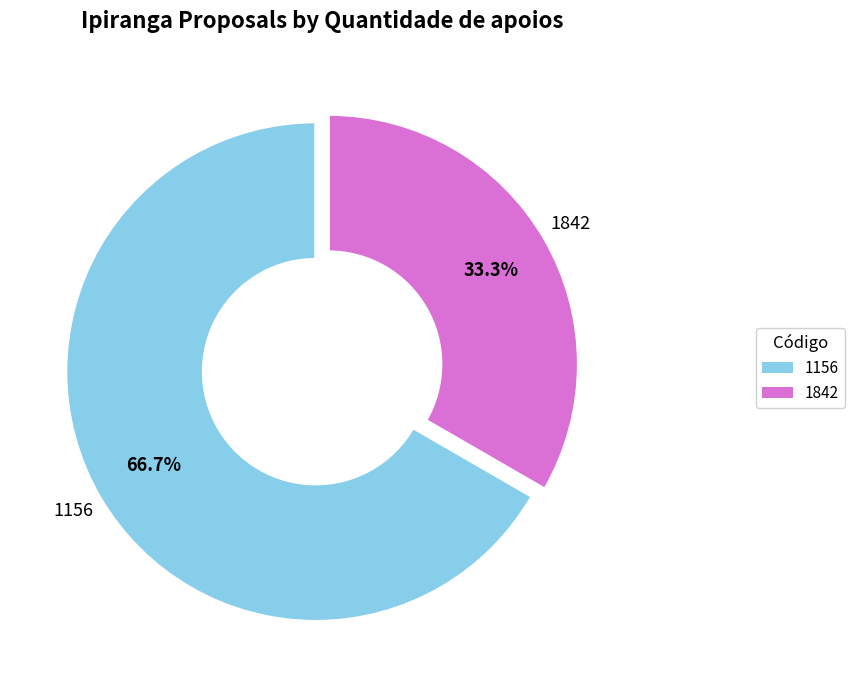

Is it true that 1156 is 67% of the pie?

True